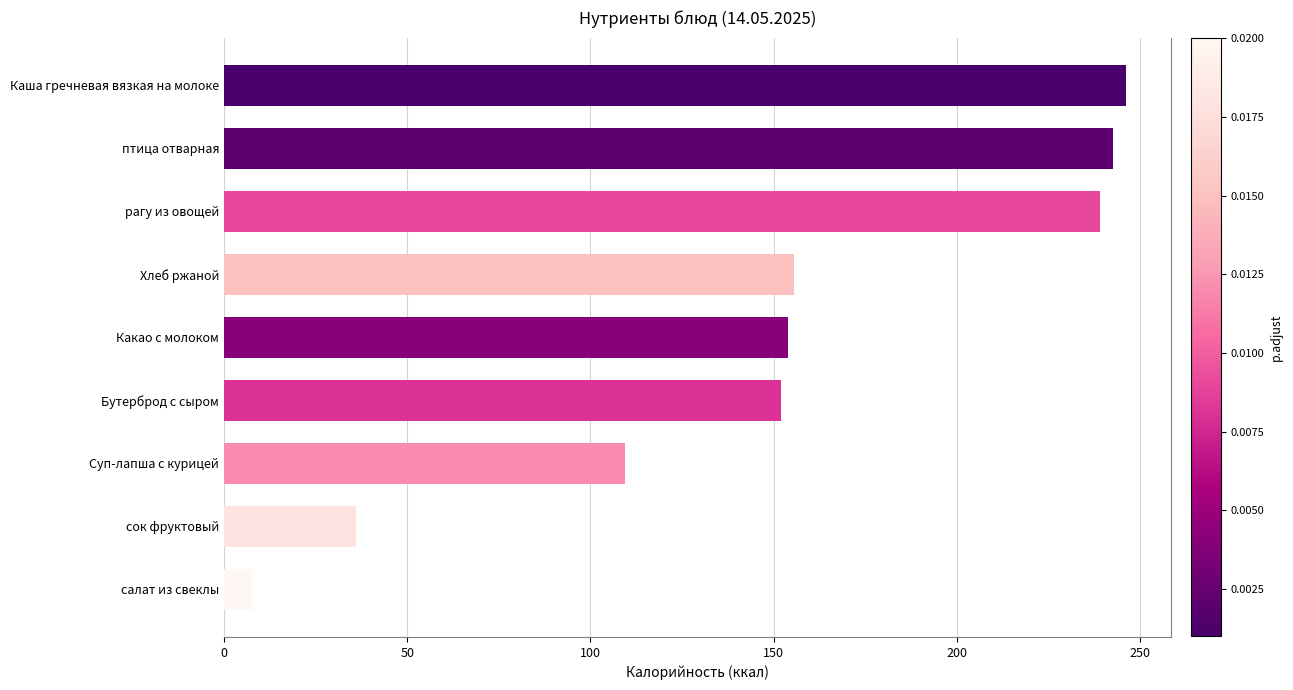

What value does the data have at Бутерброд с сыром?

152.0